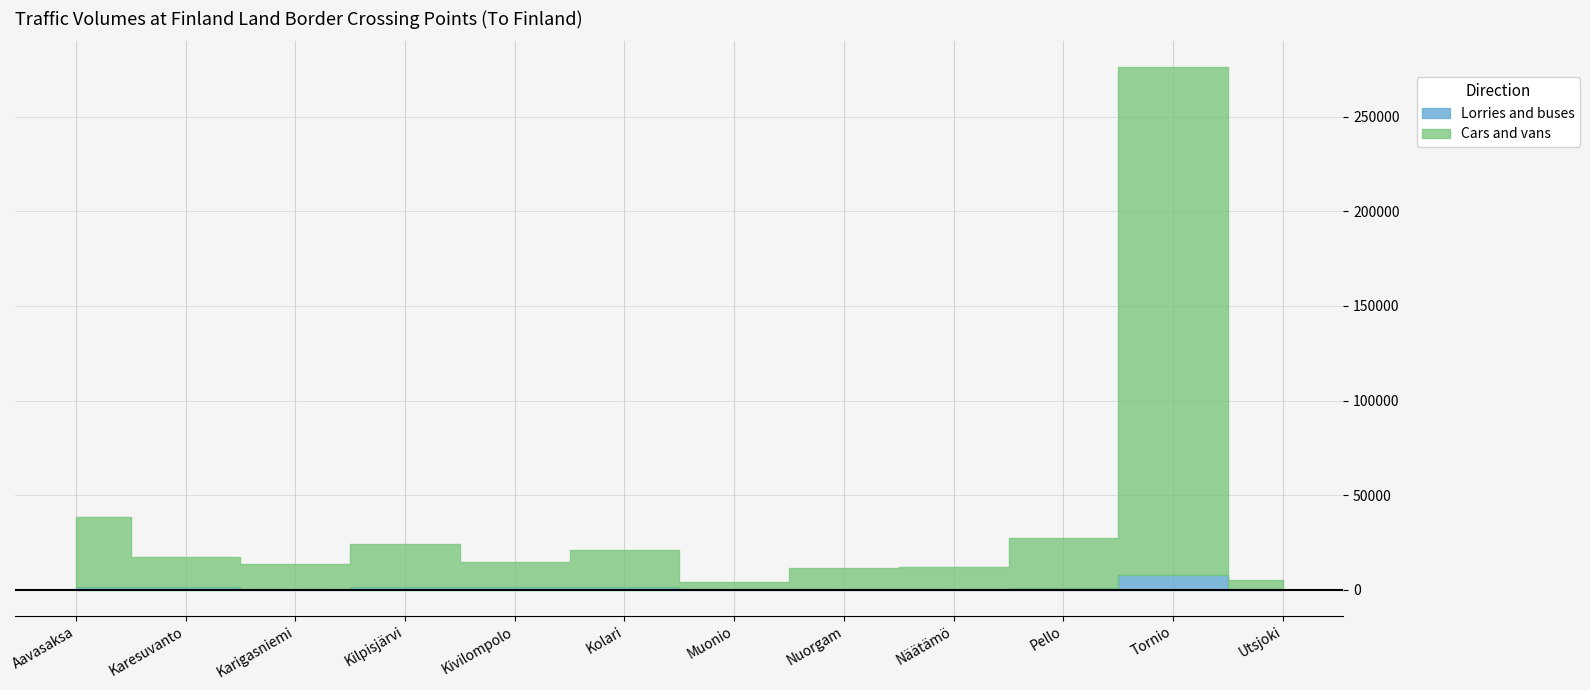

True or false: Cars and vans and Lorries and buses cross at least once.

False